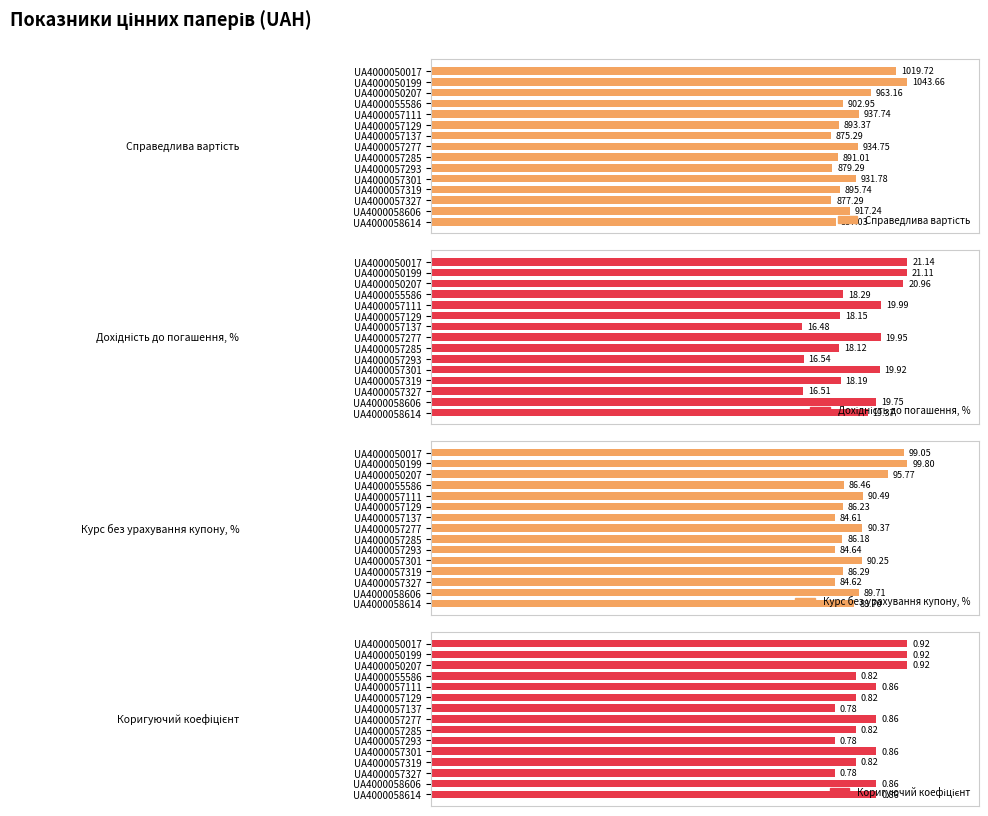

Reading left to right, list all the values displayed in this chart.

Справедлива вартість: 97.7	100.0	92.3	86.5	89.9	85.6	83.9	89.6	85.4	84.3	89.3	85.8	84.1	87.9	85.0
Дохідність до погашення, %: 100.0	99.8	99.2	86.5	94.5	85.9	78.0	94.4	85.7	78.2	94.2	86.0	78.1	93.4	91.6
Курс без урахування купону, %: 99.2	100.0	96.0	86.6	90.7	86.4	84.8	90.6	86.4	84.8	90.4	86.5	84.8	89.9	88.9
Коригуючий коефіцієнт: 100.0	100.0	100.0	89.1	93.5	89.1	84.8	93.5	89.1	84.8	93.5	89.1	84.8	93.5	93.5